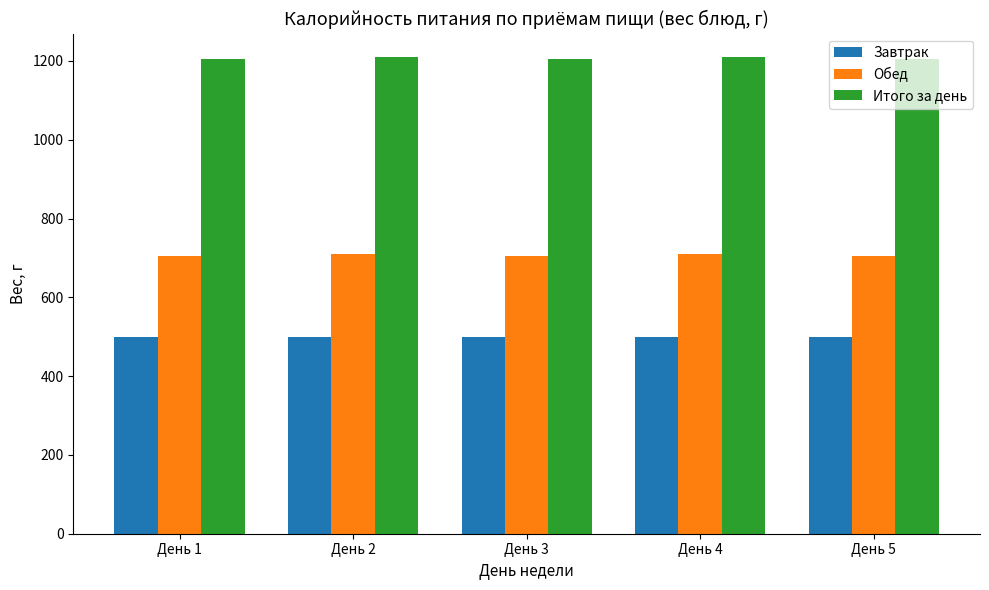

True or false: Обед has a value of 165 at День 1.

False